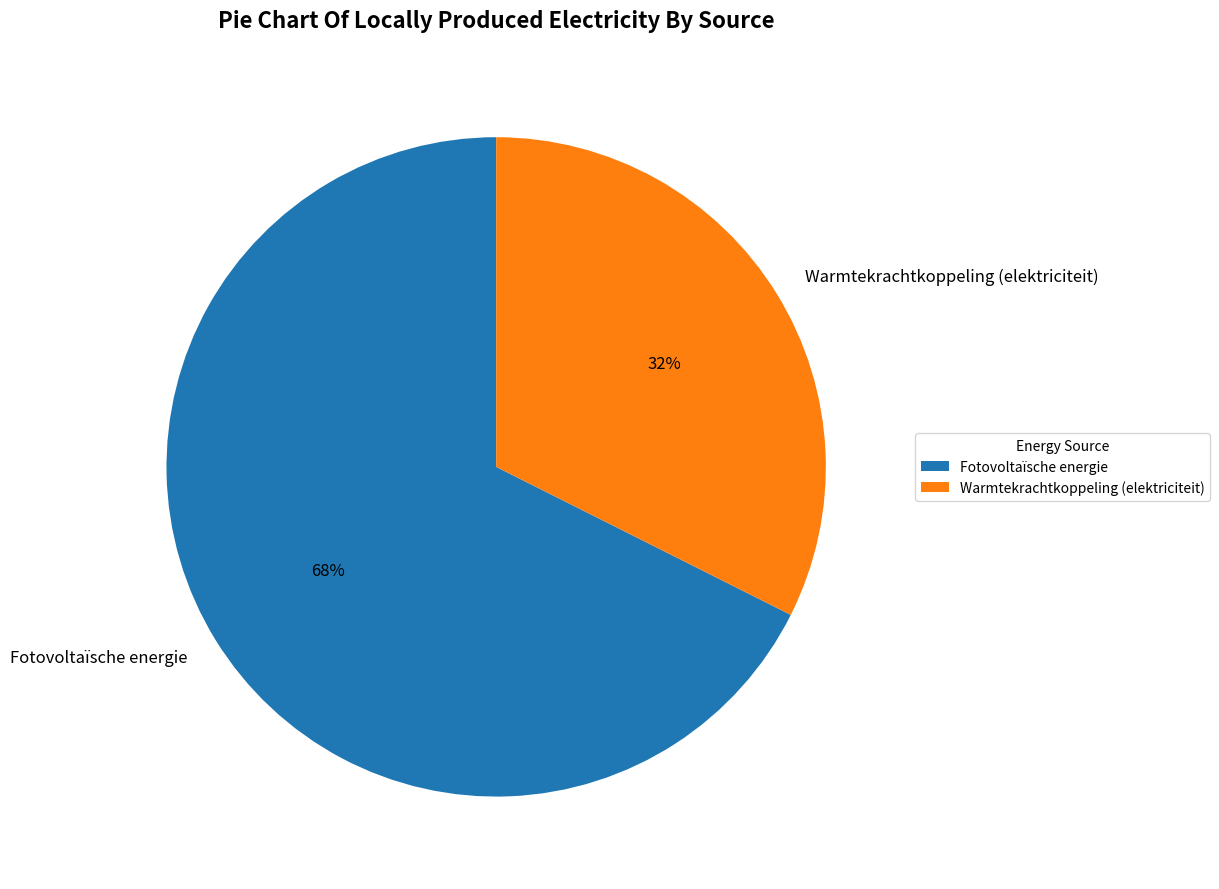

What percentage is the Warmtekrachtkoppeling (elektriciteit) slice, to the nearest percent?

32%